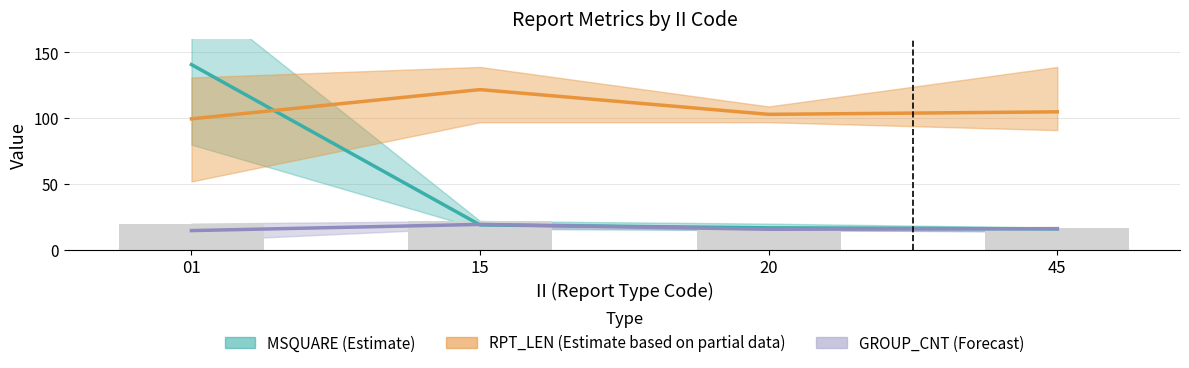

What is the value of the 1st bar from the left?

20